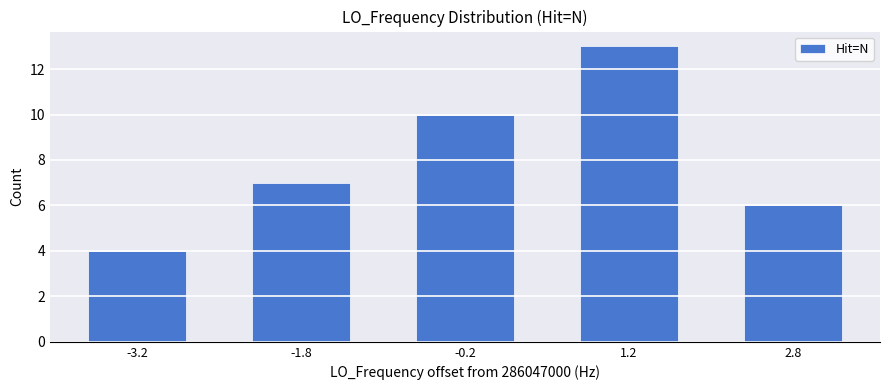

How many data points are less than 7?

2